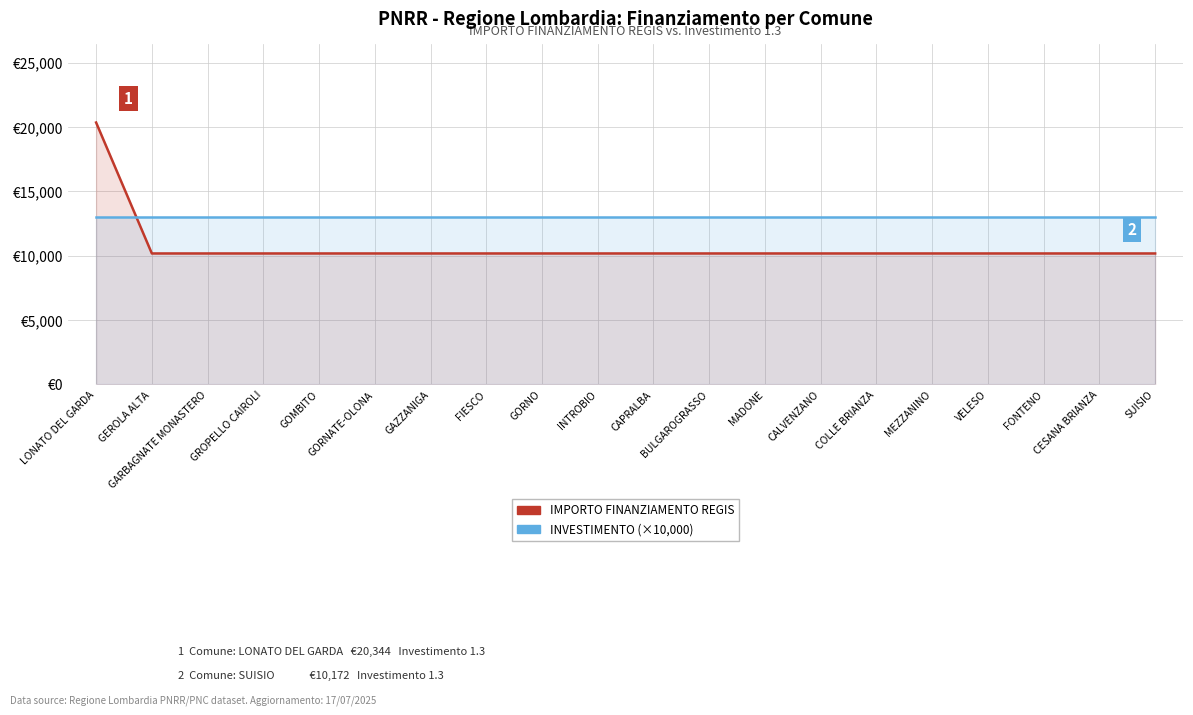

Reading left to right, extract all data points from this chart.

IMPORTO FINANZIAMENTO REGIS: 20344	10172	10172	10172	10172	10172	10172	10172	10172	10172	10172	10172	10172	10172	10172	10172	10172	10172	10172	10172
INVESTIMENTO (×10k): 13000	13000	13000	13000	13000	13000	13000	13000	13000	13000	13000	13000	13000	13000	13000	13000	13000	13000	13000	13000